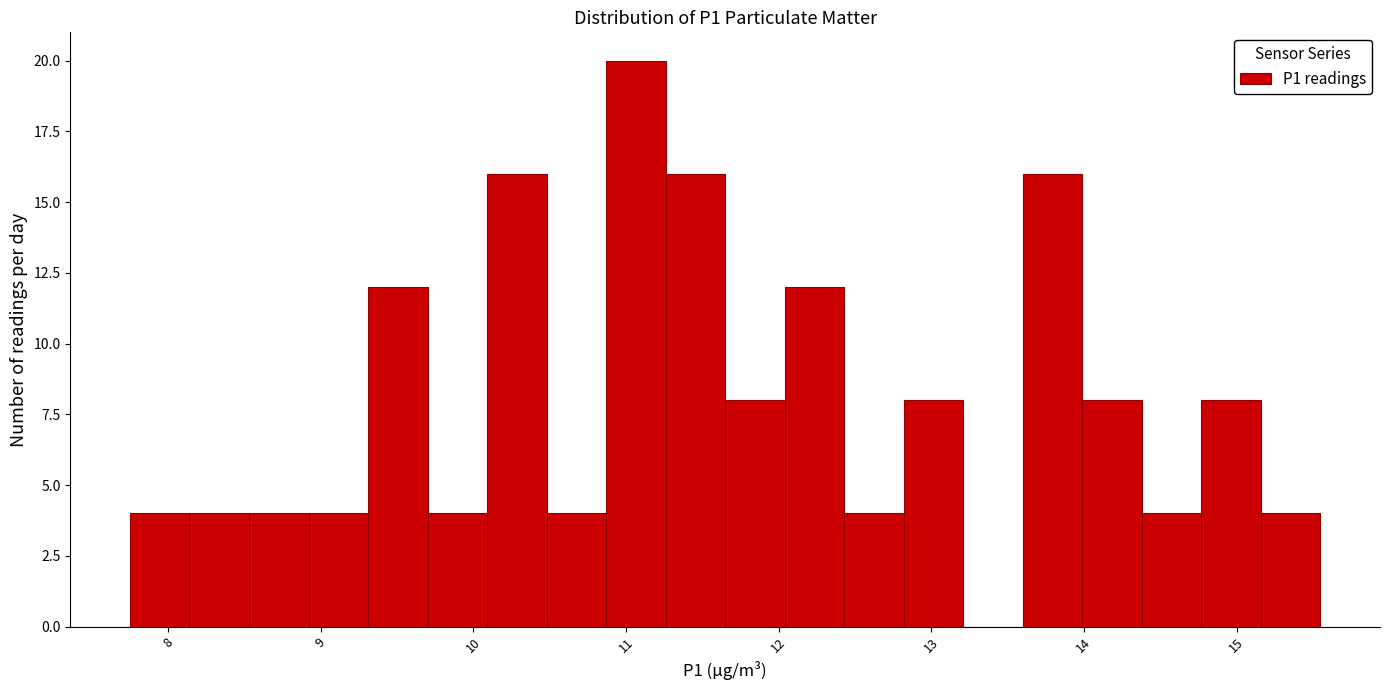

Read against the x-axis, roughly where is the centre of the tallest bar?

11.1